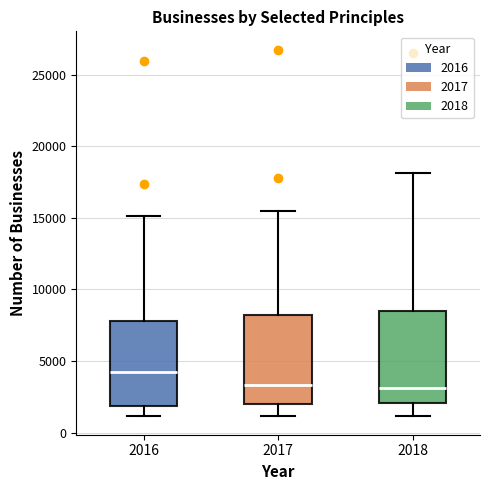

Reading left to right, transcribe this box plot: for each box, give where its median line is, the range the box spans, and where its two whiskers end, as read against the y-axis. The values are not printed on the chart, so give them approximately, as read against the axis.

2016: median 4000, box 2000 to 8000, whiskers 1000 to 15000
2017: median 3500, box 2000 to 8000, whiskers 1000 to 15500
2018: median 3000, box 2000 to 8500, whiskers 1000 to 18000